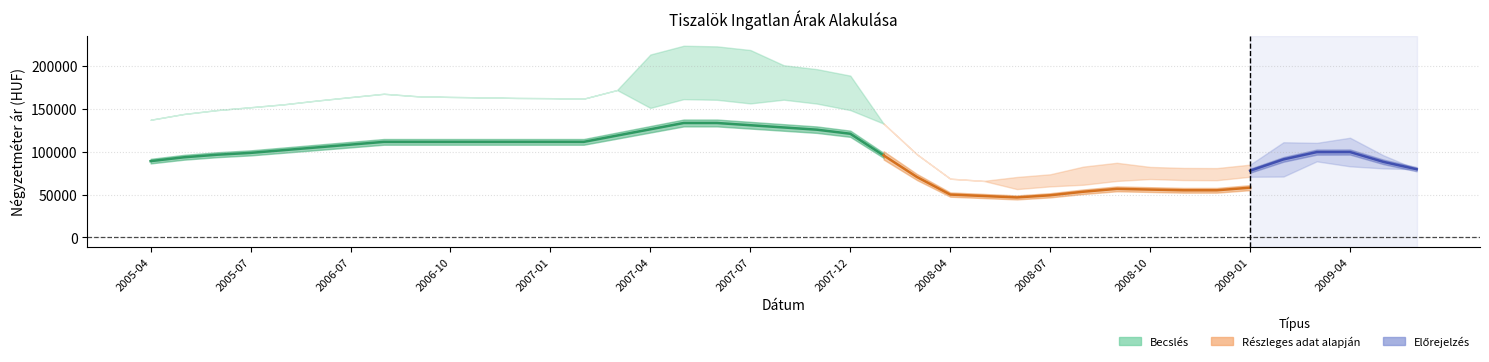

What is the smallest value displayed?

46667